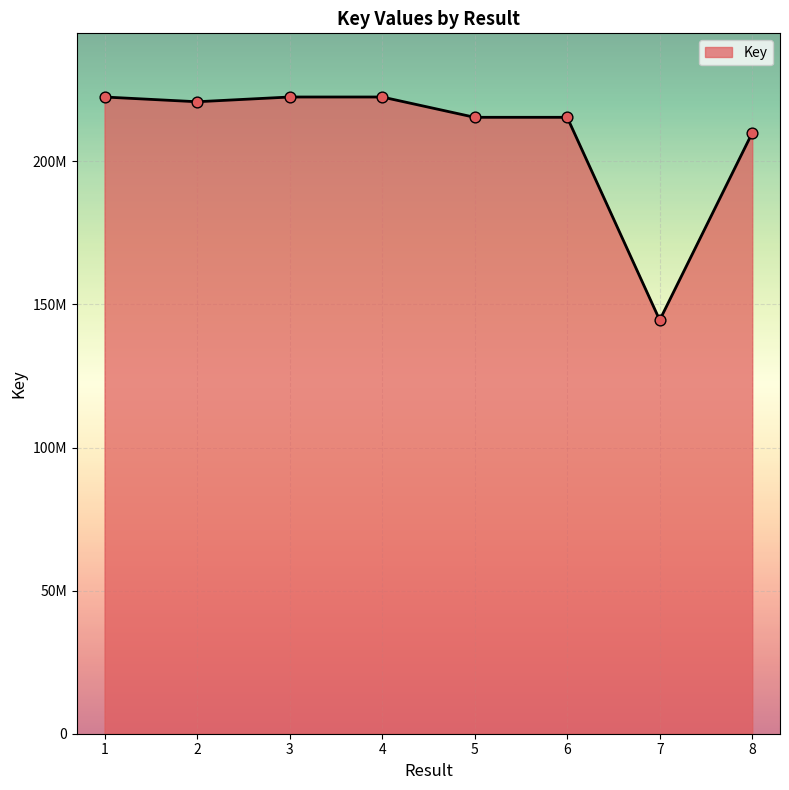

What is the change in value from 6 to 8?

-5439963